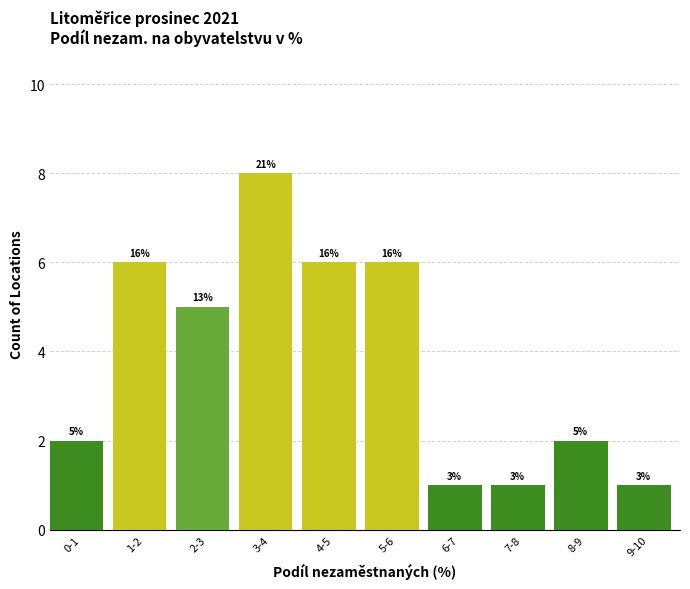

How many bars are there in total?

10